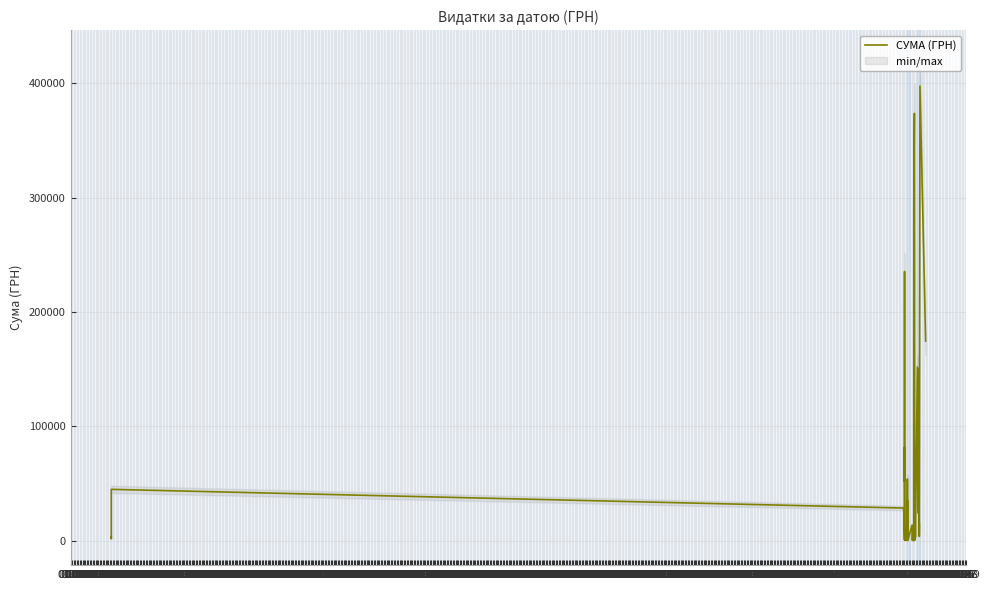

The value at 01.01 is 34941.6. True or false?

True